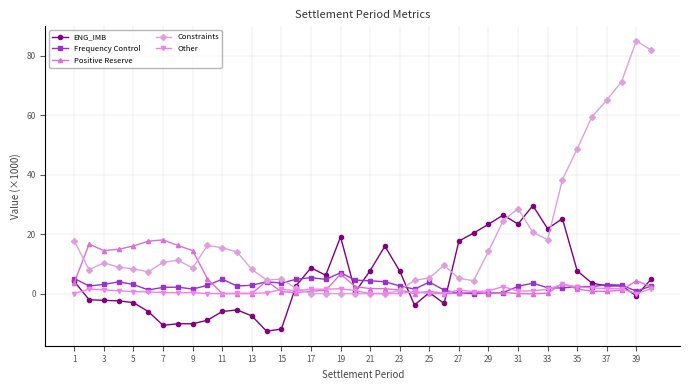

In Constraints, how many points are higher than both neighbors (excluding endpoints)?

7